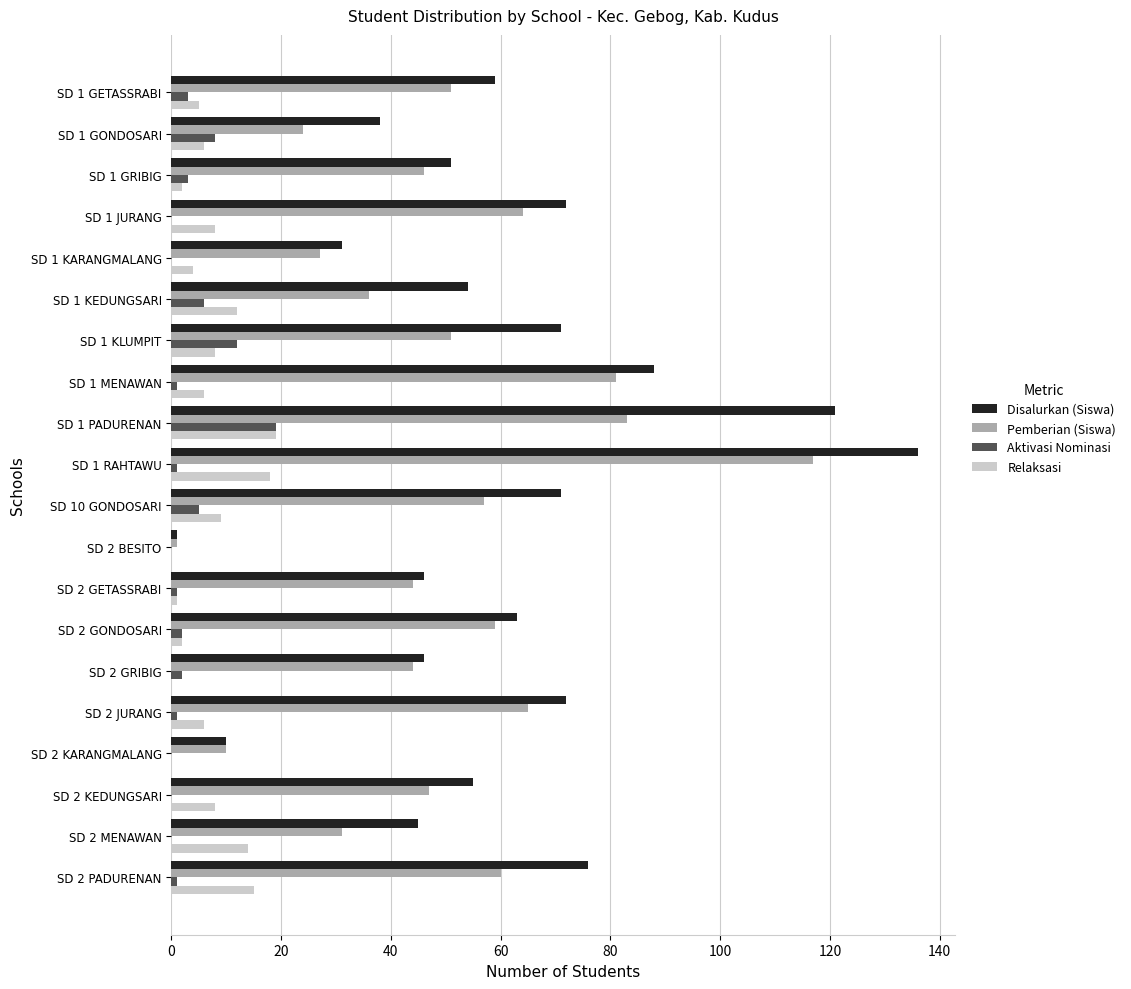

Which category has the highest value across all series?

SD 1 RAHTAWU